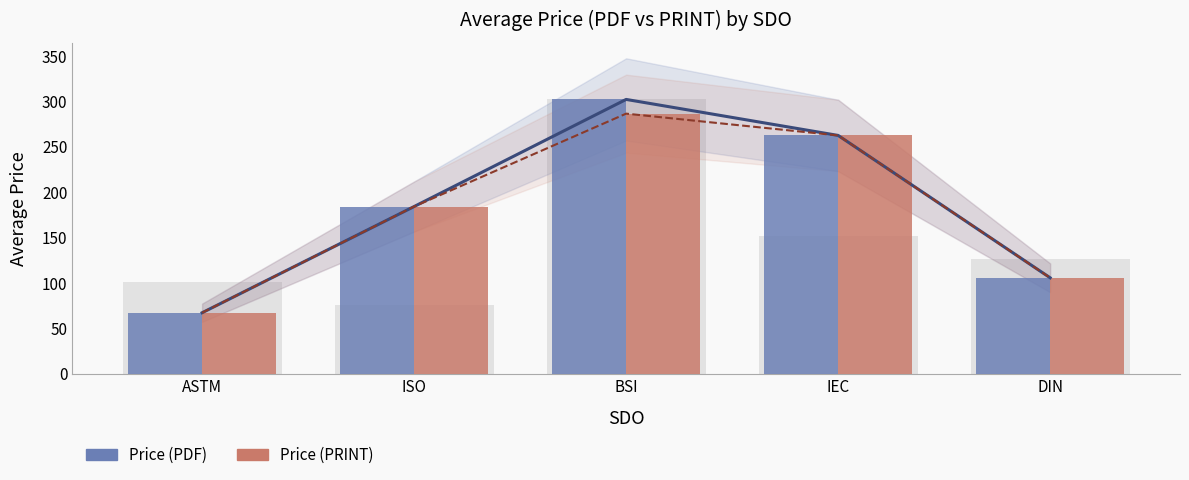

Between IEC and DIN, which series saw the biggest shift?

Price (PDF)